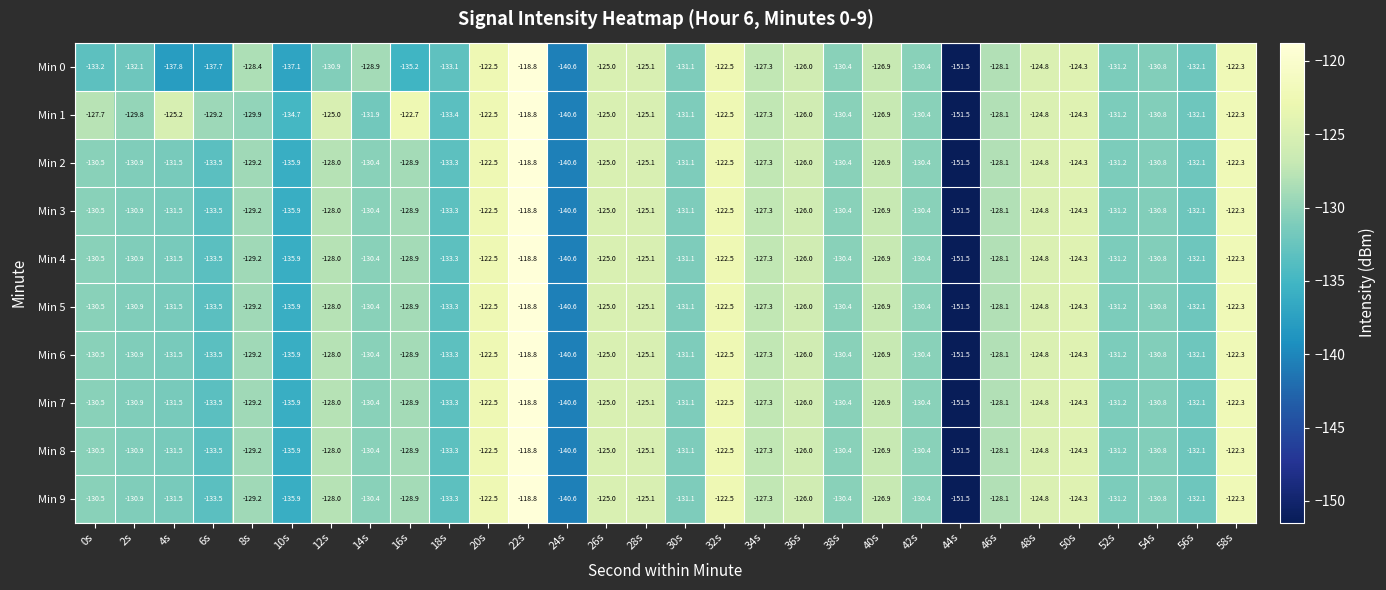

Between 10s and 48s, which series saw the biggest shift?

Min 0